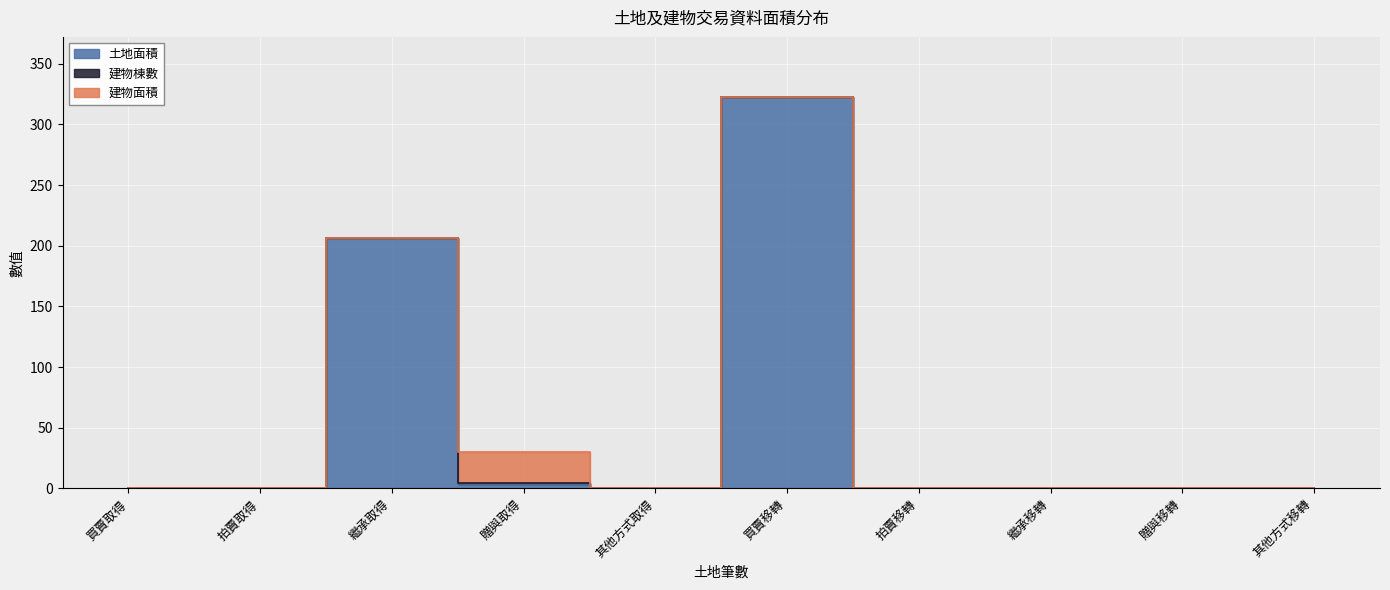

True or false: 土地面積 and 建物棟數 cross at least once.

False